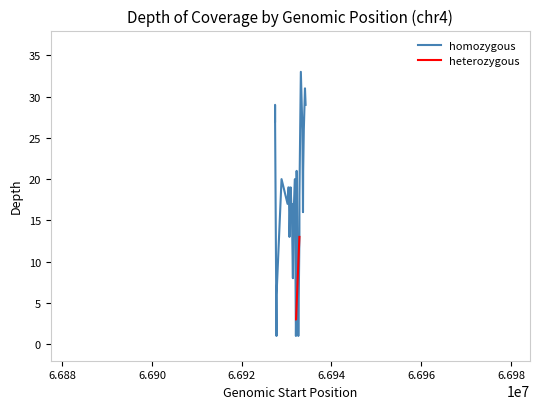

At which category does the data reach its first local valley?

5